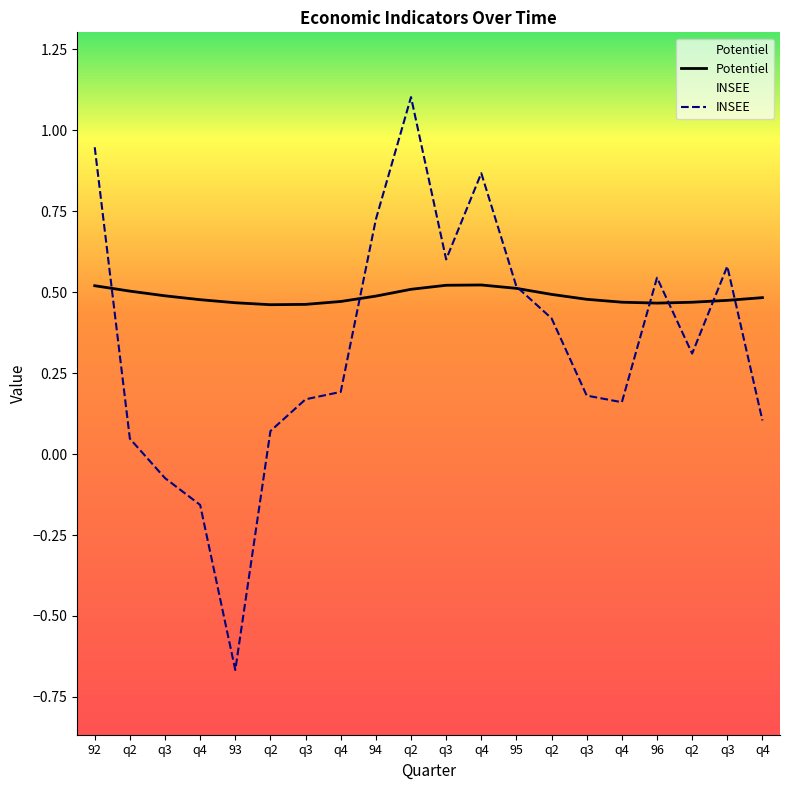

At which label does INSEE first exceed 0?

92